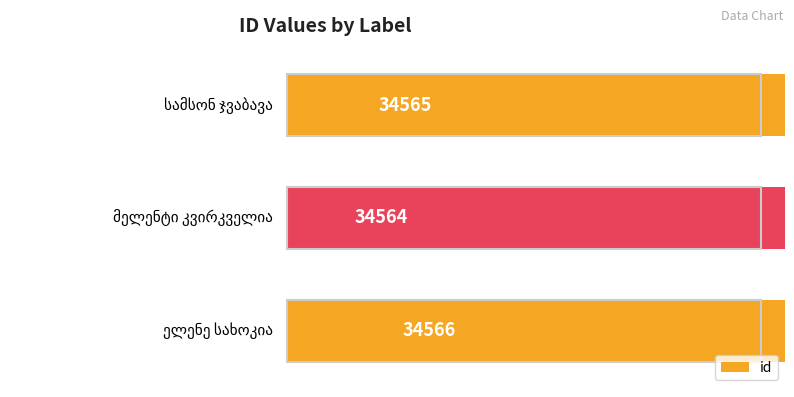

What is the greatest value displayed?

34566